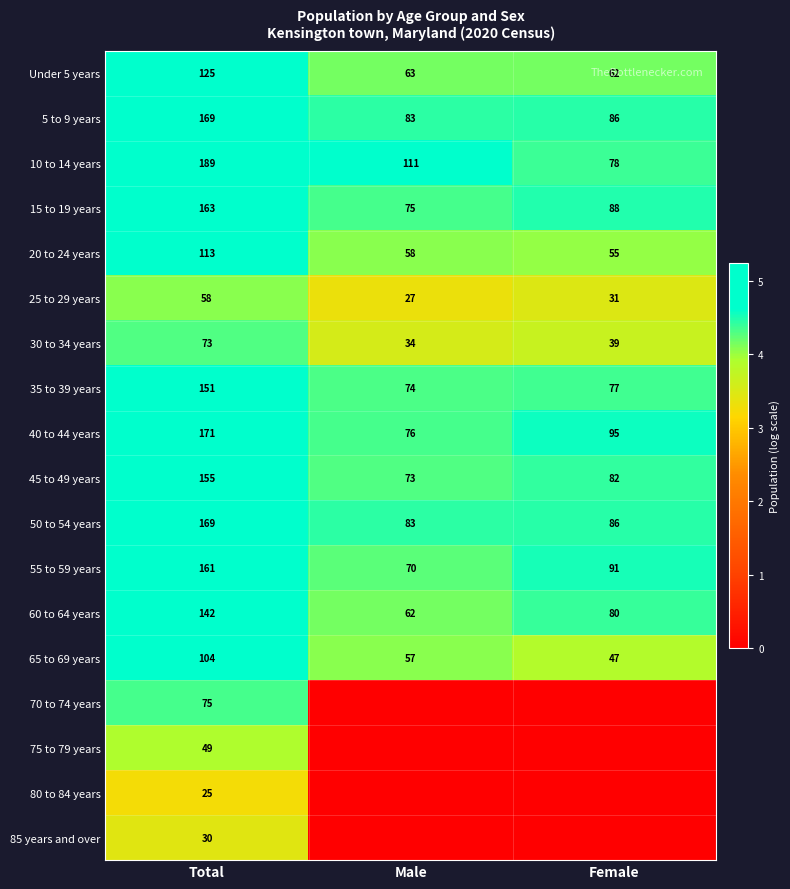

What is the difference between the maximum and second lowest values in the 55 to 59 years series?

70